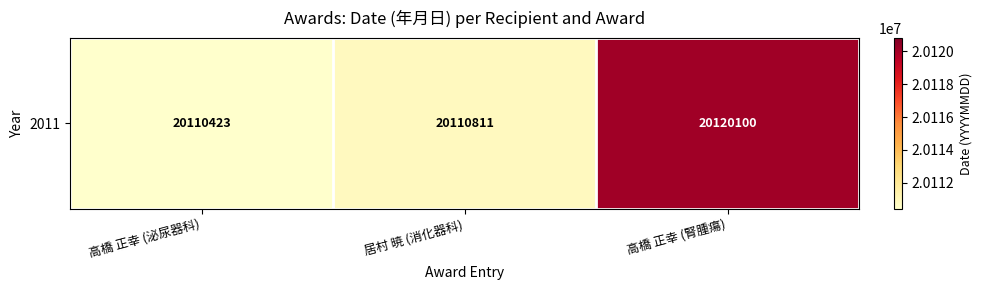

Reading left to right, extract all data points from this chart.

高橋 正幸 (泌尿器科)=20110423	居村 暁 (消化器科)=20110811	高橋 正幸 (腎腫瘍)=20120100